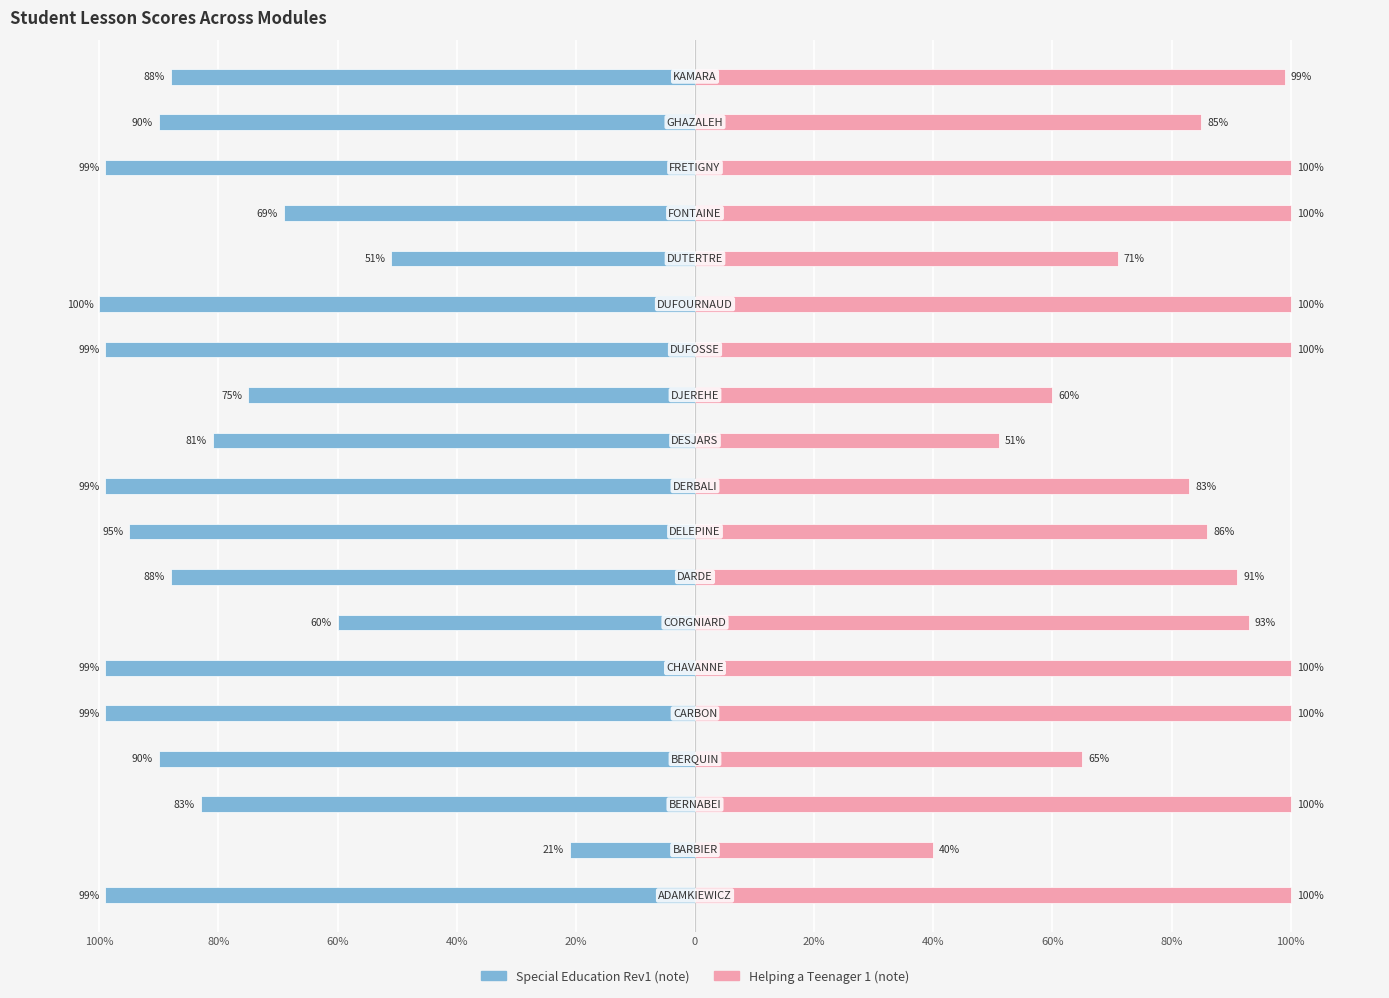

What is the spread (max minus min) of values at 40%?

155